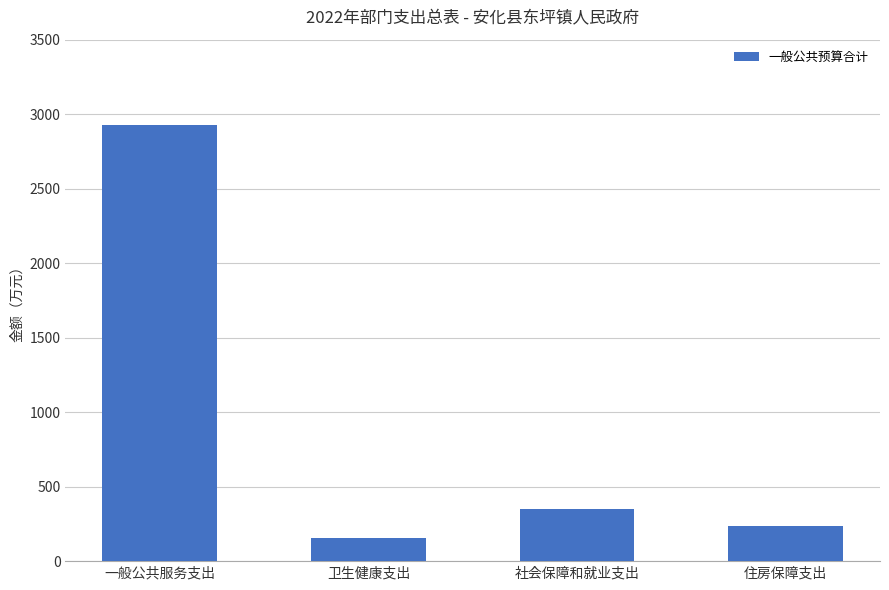

At which category does the chart reach its peak across all series?

一般公共服务支出